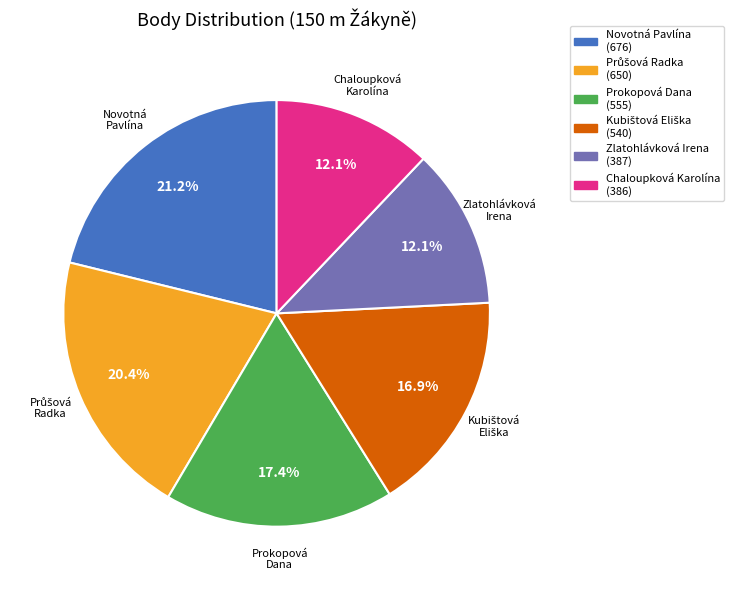

What percentage is the Zlatohlávková Irena slice, to the nearest percent?

12%